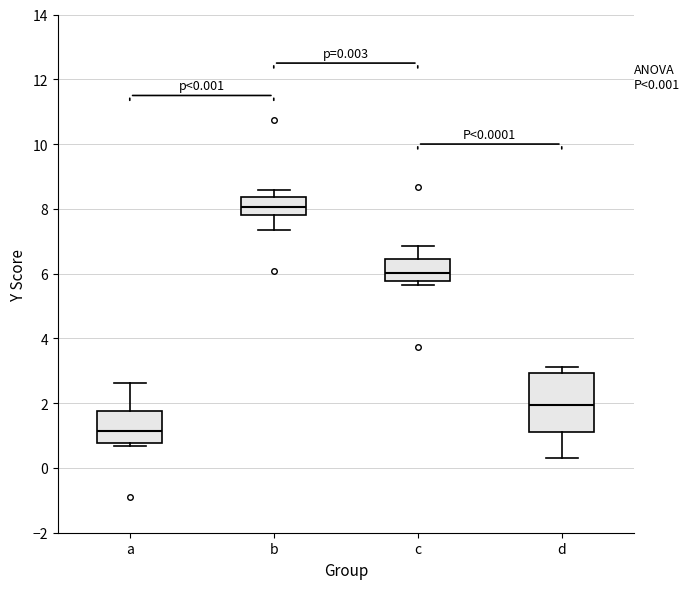

Comparing the boxes themselves (not the whiskers), which one is the tallest?

d